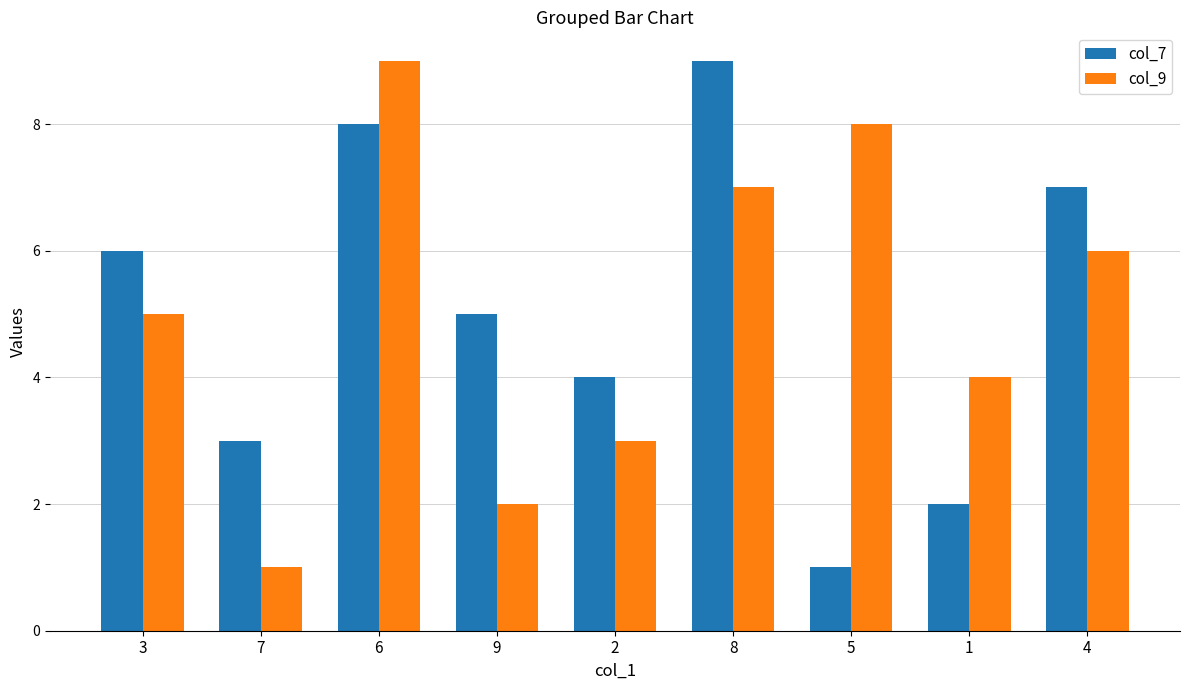

How many col_9 values are between 3 and 7?

5